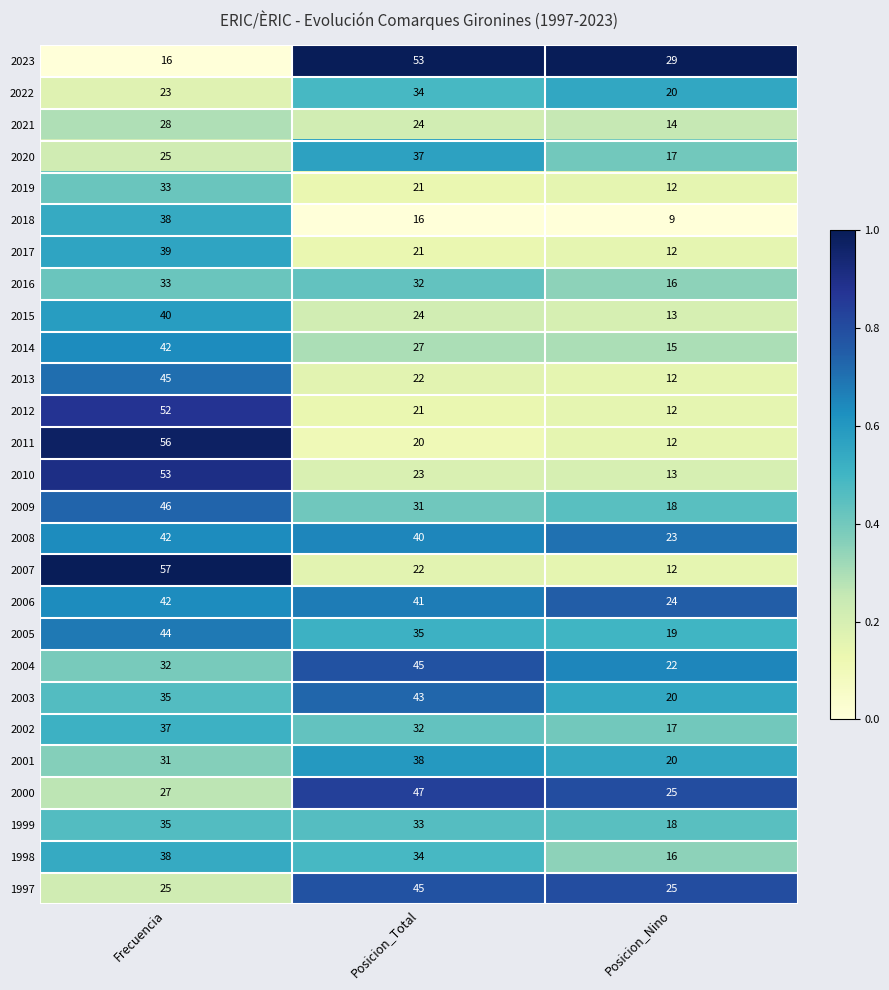

At which category is the sum across all series the highest?

Frecuencia